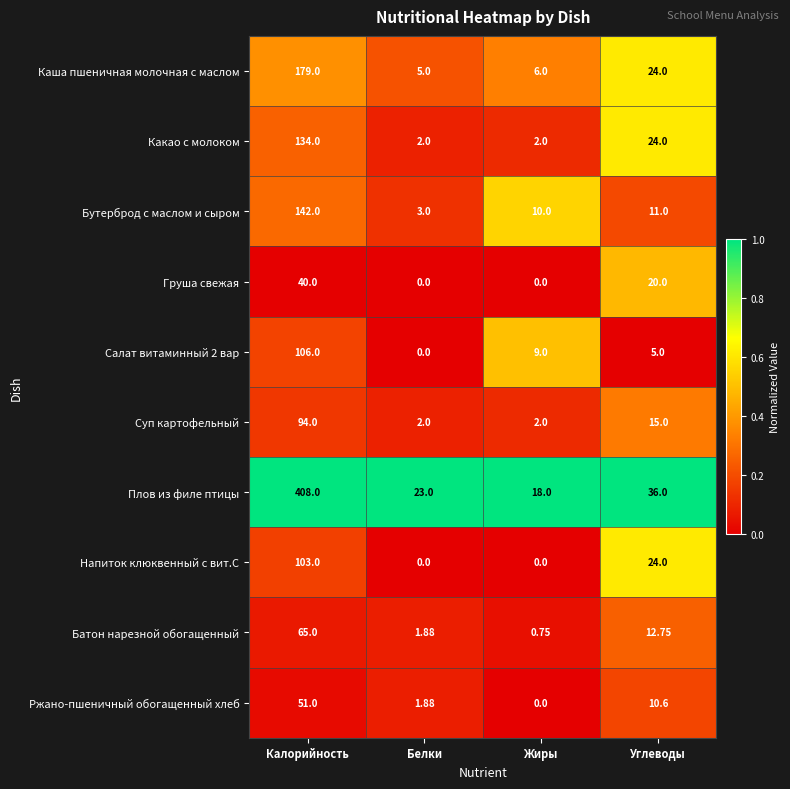

List the series in order of their peak value, highest first.

Плов из филе птицы, Каша пшеничная молочная с маслом, Бутерброд с маслом и сыром, Какао с молоком, Салат витаминный 2 вар, Напиток клюквенный с вит.С, Суп картофельный, Батон нарезной обогащенный, Ржано-пшеничный обогащенный хлеб, Груша свежая